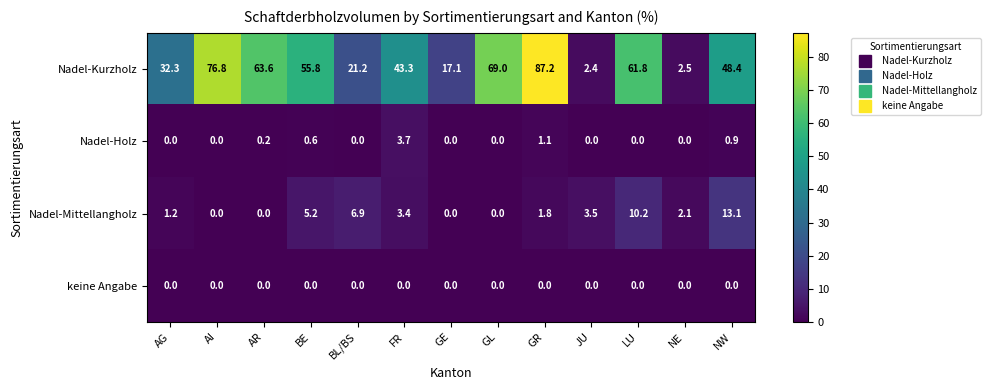

Which series has the widest spread of values?

Nadel-Kurzholz